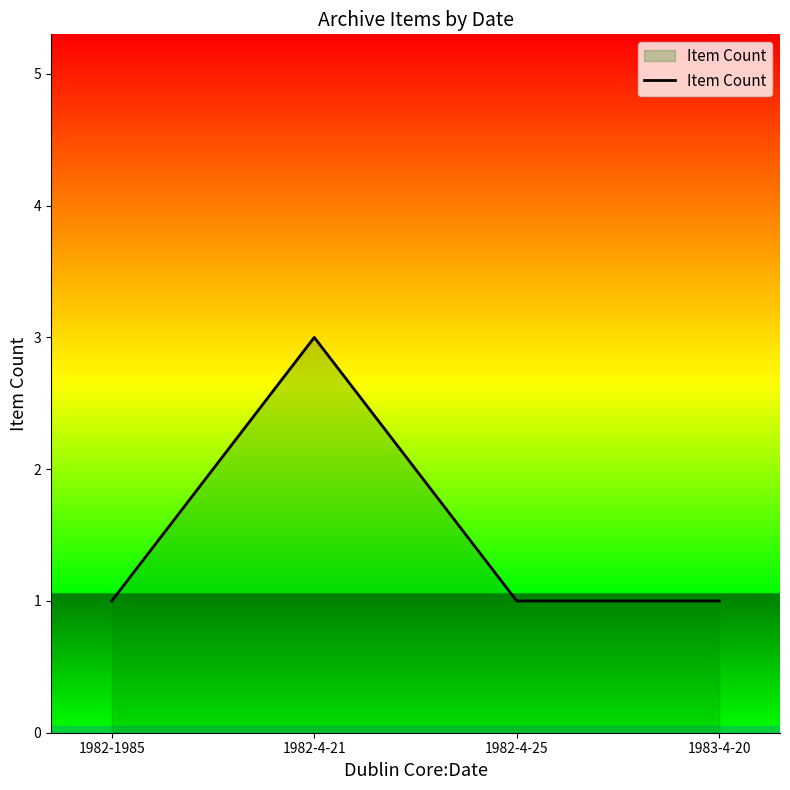

What is the maximum value shown in the chart?

3